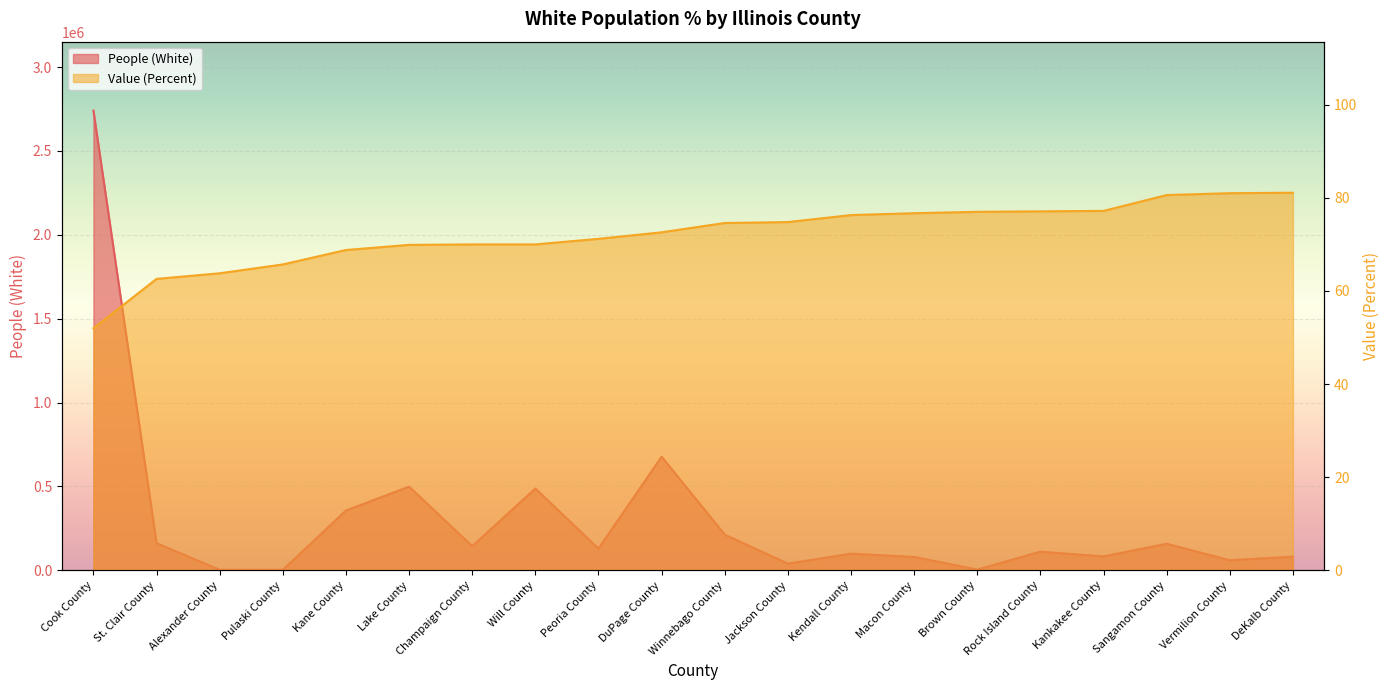

The value of Value (Percent) at Champaign County is 70.0. True or false?

True